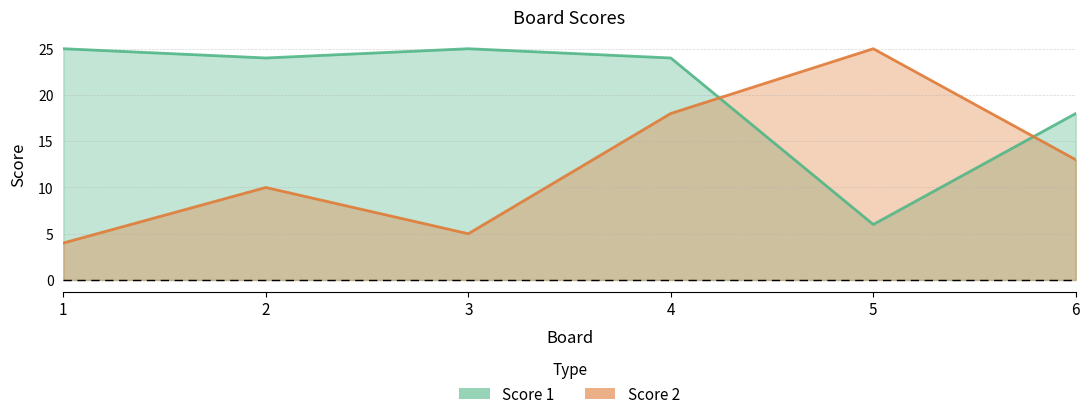

The value of Score 1 at 6 is 4. True or false?

False